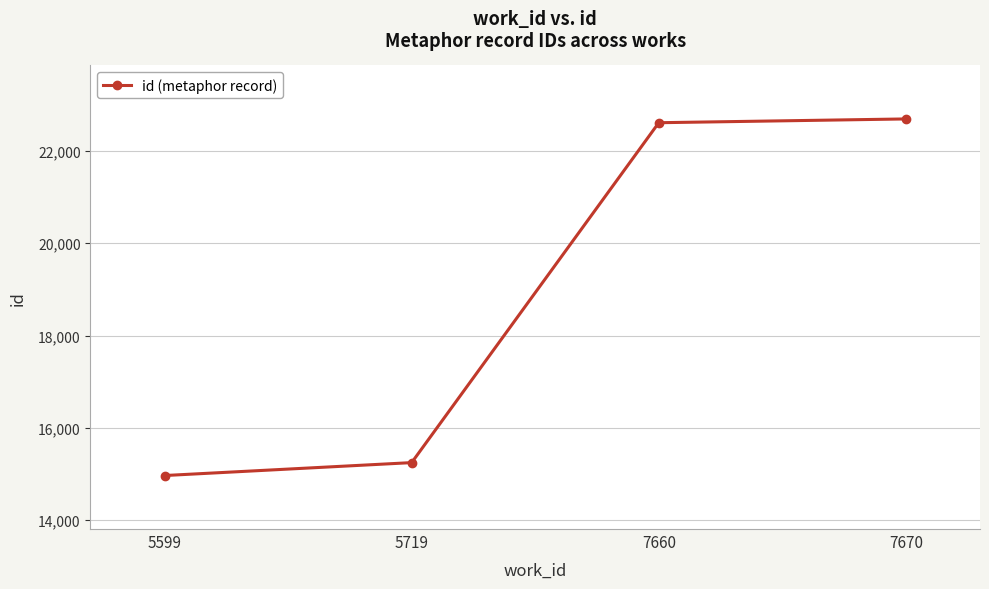

Rank the categories by value from highest to lowest.

7670, 7660, 5719, 5599